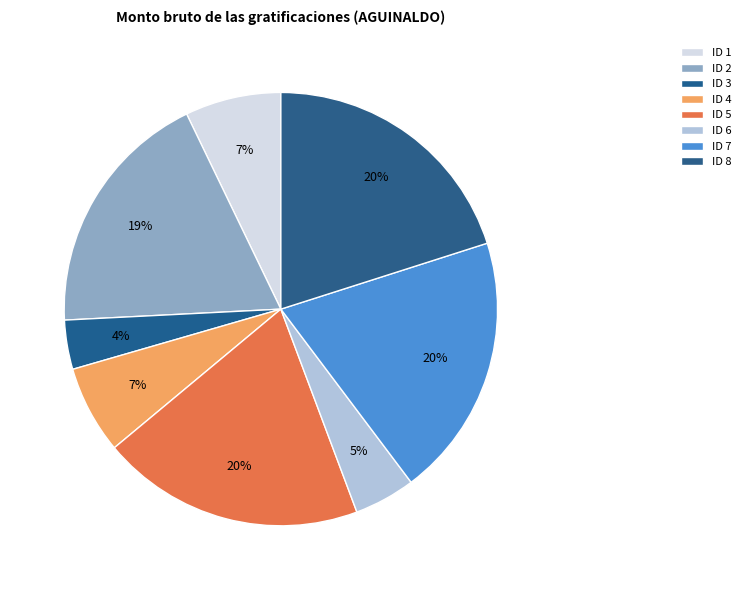

Do ID 4 and ID 7 together represent more than half of the pie?

No